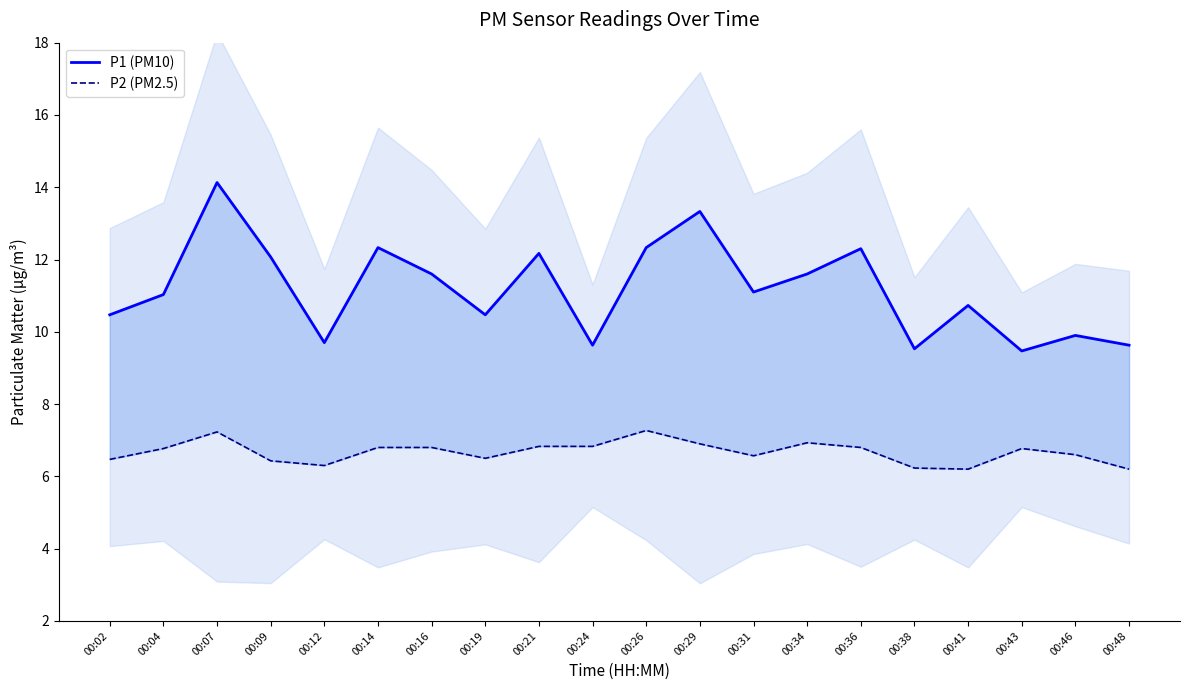

What is the value of the P2 (PM2.5) point at the 7th from the left?

6.8